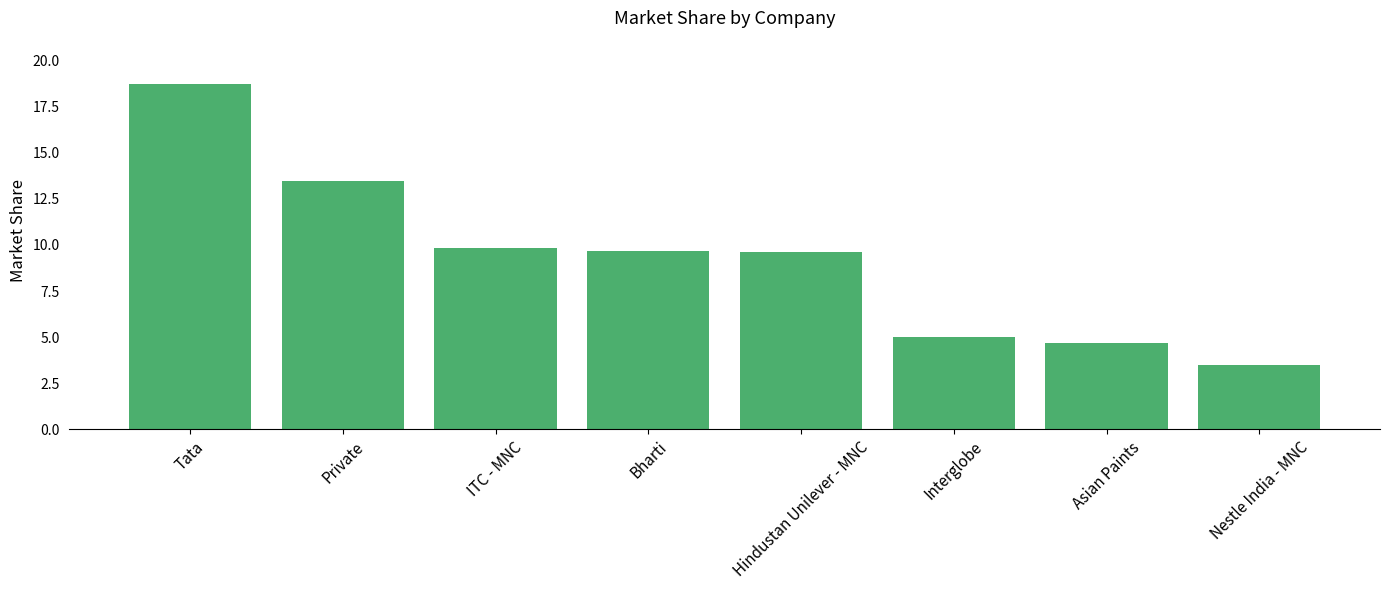

At which label does the data first exceed 9?

Tata